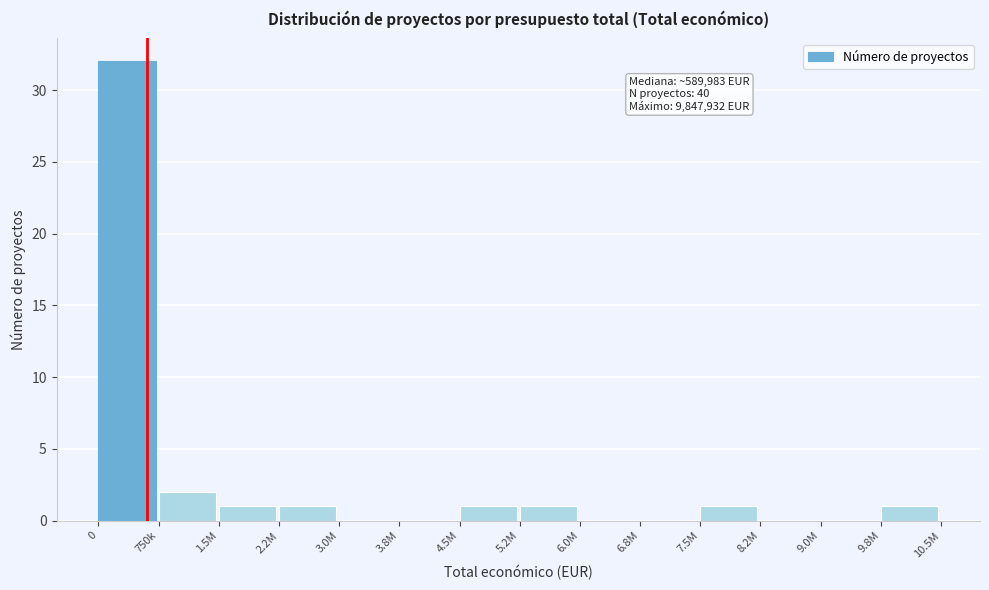

Reading left to right, list all the values displayed in this chart.

0=32	750k=2	1.5M=1	2.2M=1	3.0M=0	3.8M=0	4.5M=1	5.2M=1	6.0M=0	6.8M=0	7.5M=1	8.2M=0	9.0M=0	9.8M=1